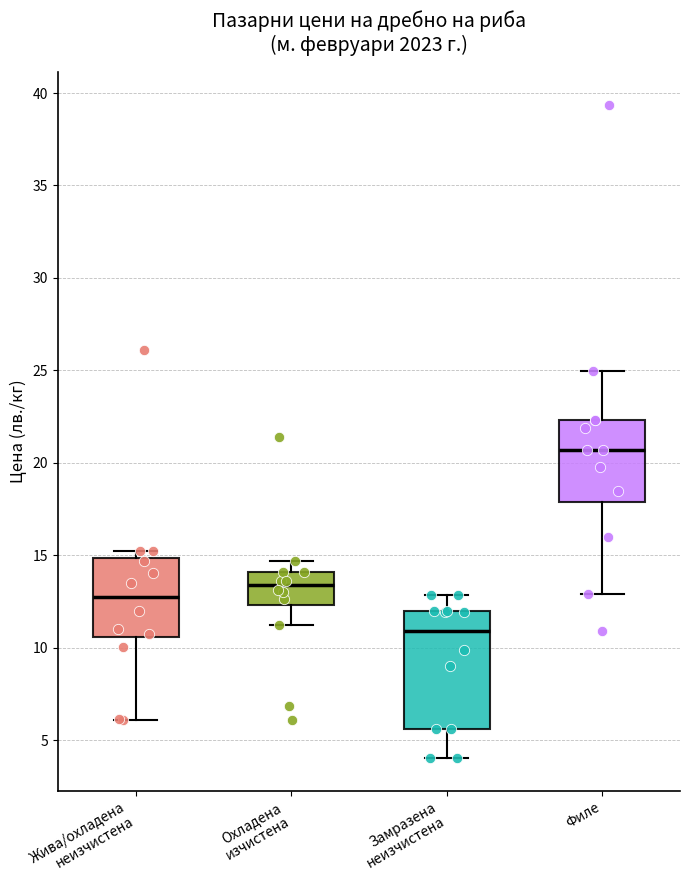

Reading left to right, transcribe this box plot: for each box, give where its median line is, the range the box spans, and where its two whiskers end, as read against the y-axis. The values are not printed on the chart, so give them approximately, as read against the axis.

Жива/охладена неизчистена: median 13.0, box 10.5 to 15.0, whiskers 6.0 to 15.5
Охладена изчистена: median 13.5, box 12.5 to 14.0, whiskers 11.5 to 14.5
Замразена неизчистена: median 11.0, box 5.5 to 12.0, whiskers 4.0 to 13.0
Филе: median 20.5, box 18.0 to 22.5, whiskers 13.0 to 25.0